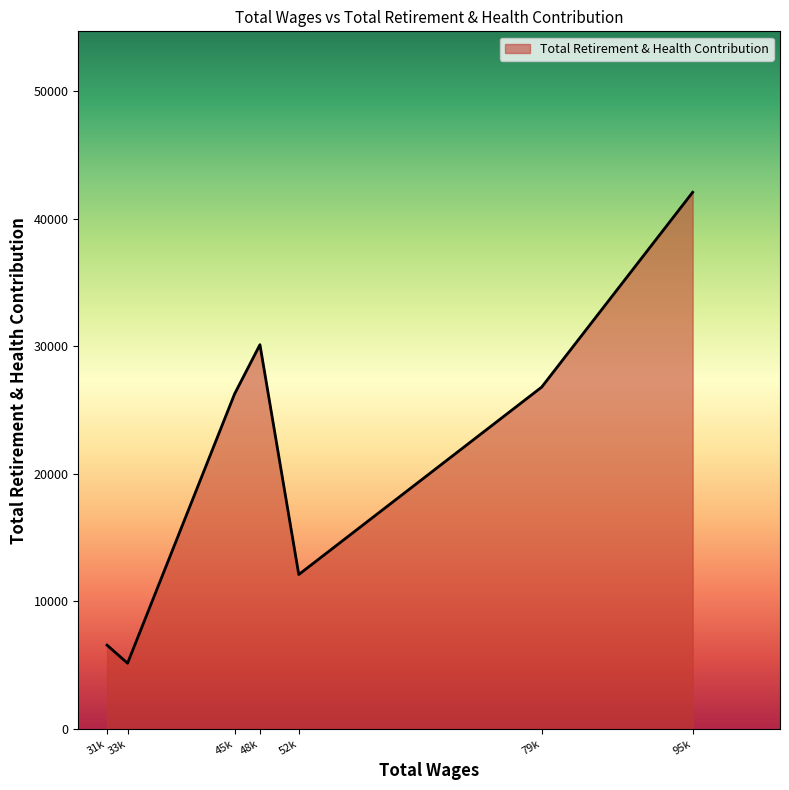

What is the difference between the maximum and minimum values?

36924